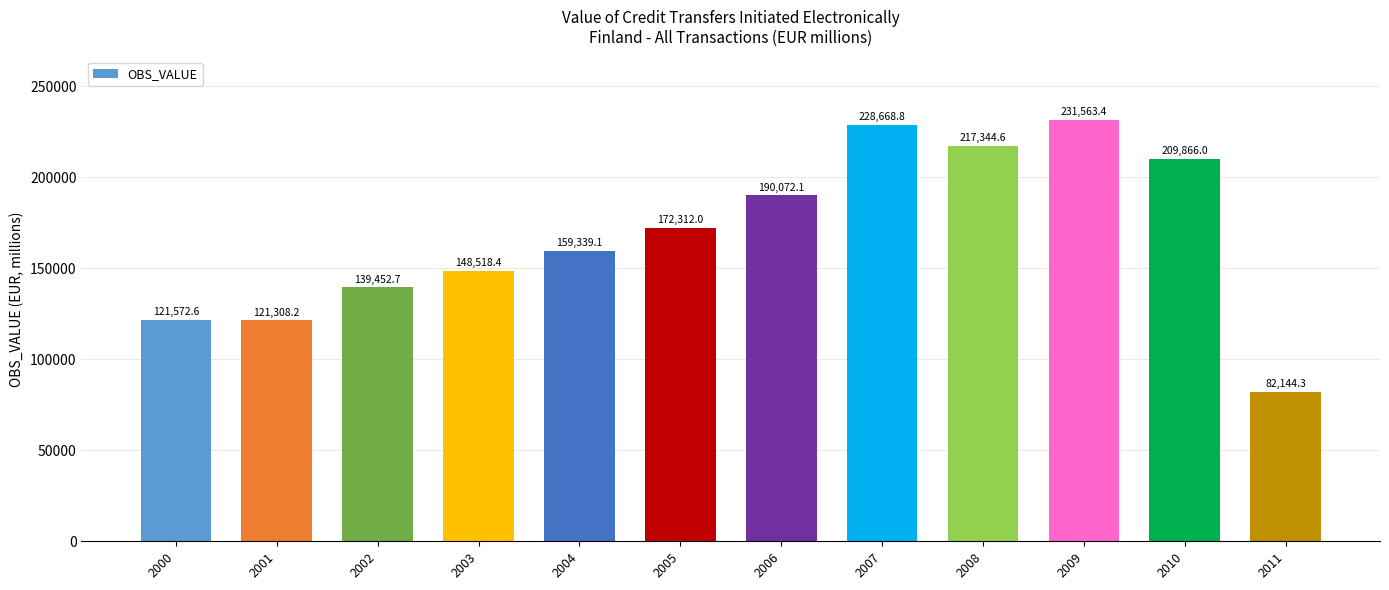

True or false: the data shows 228668.8 at 2007.

True